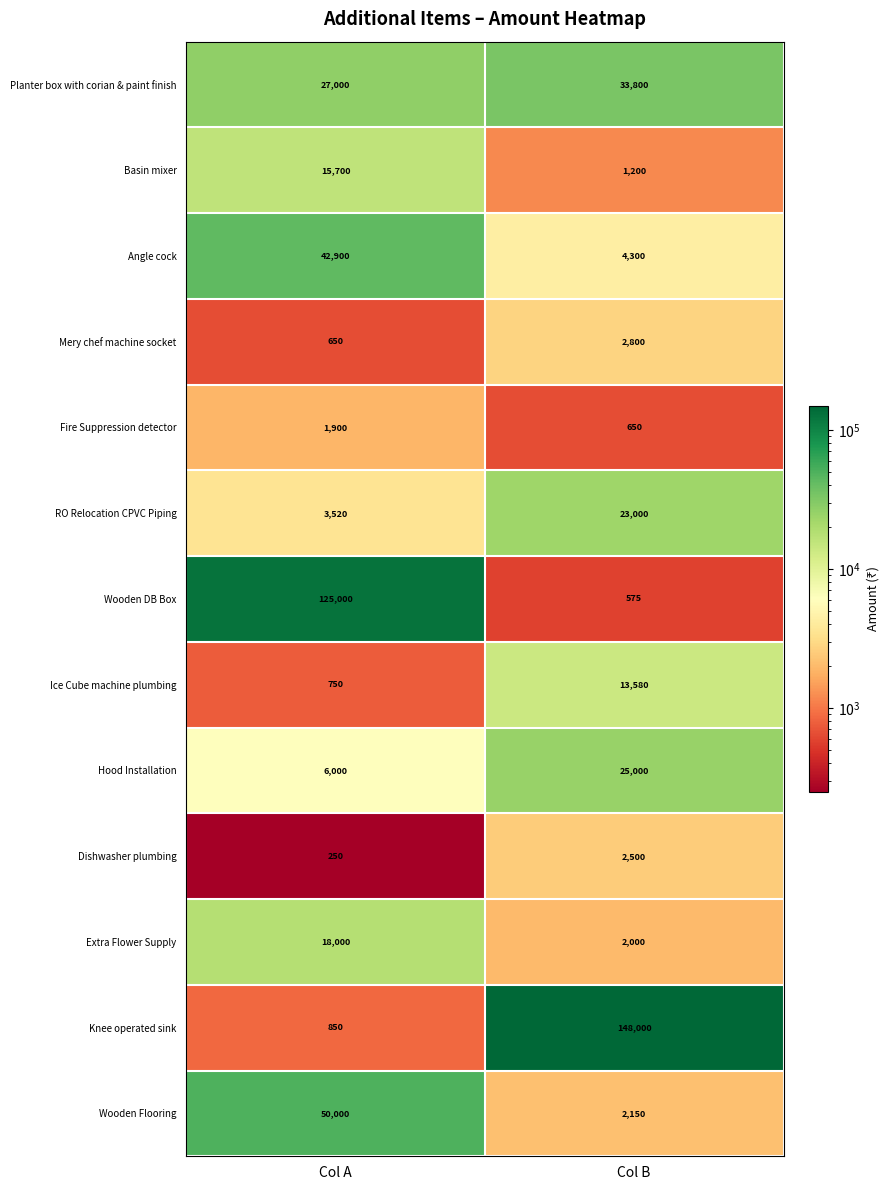

What is the greatest value displayed?

148000